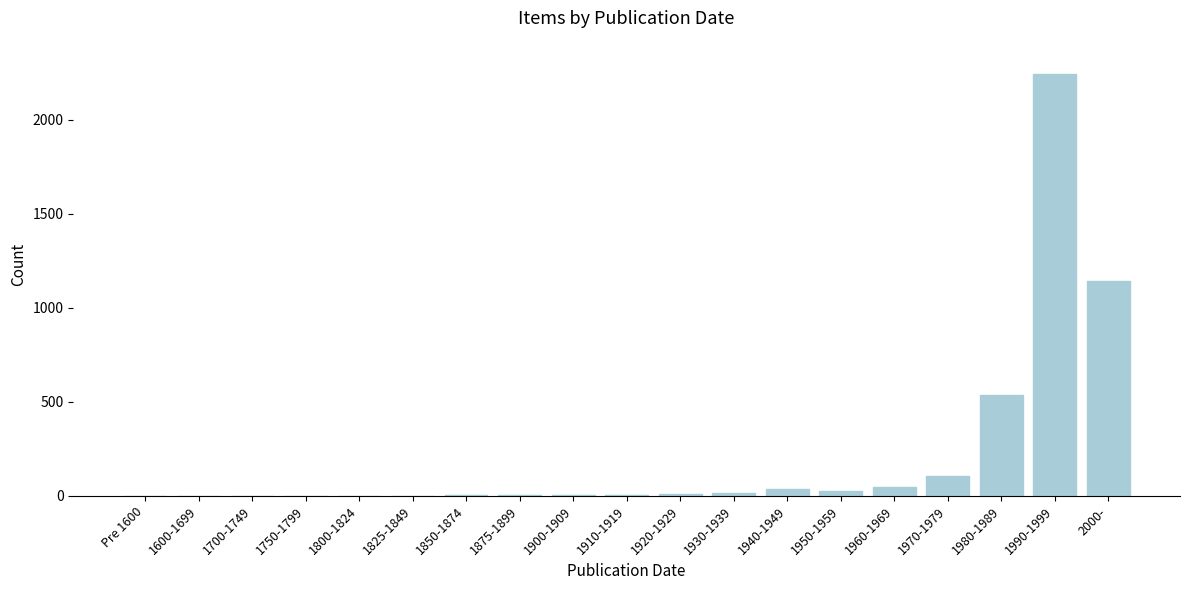

What is the sum of all values?

4171